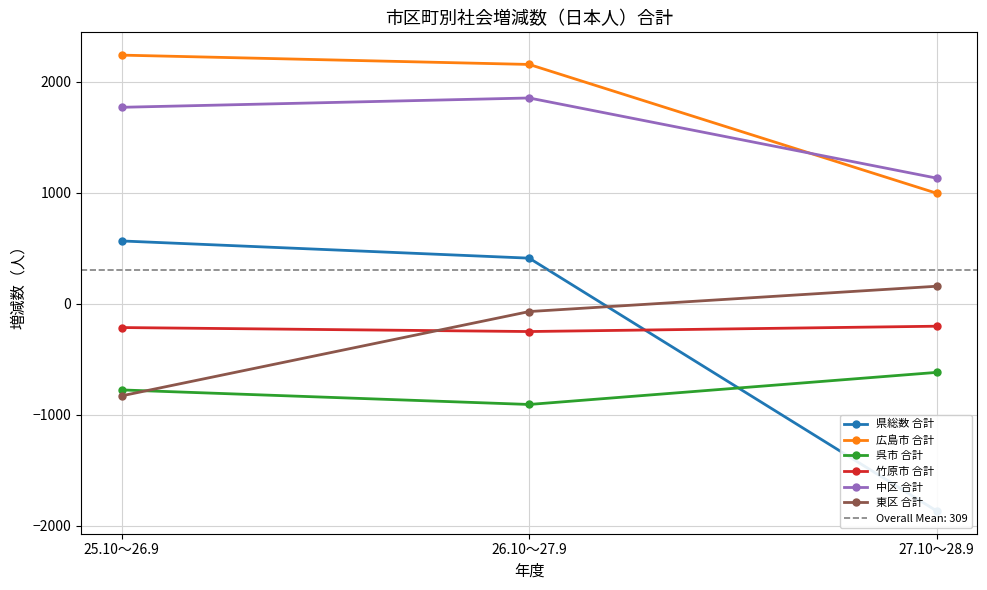

What is the label of the 2nd point from the right?

26.10～27.9